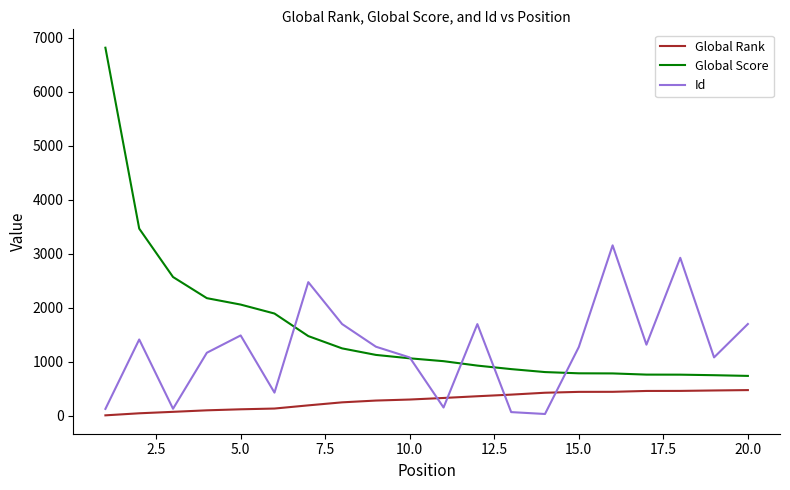

Which series has the largest total across all categories?

Global Score